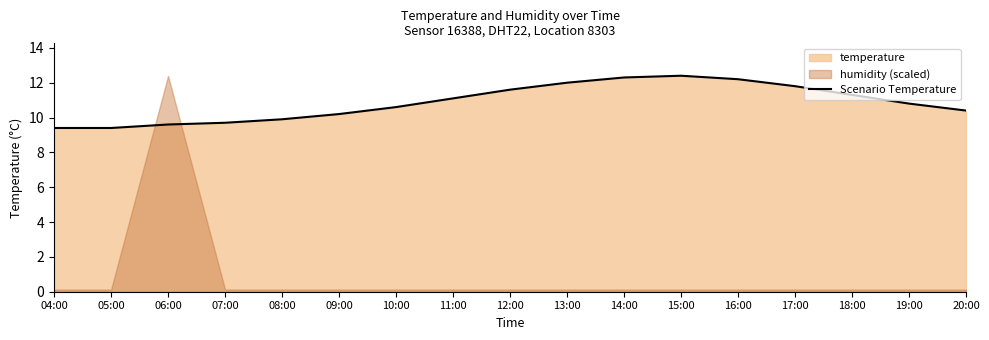

What value does the data have at 15:00?

12.4